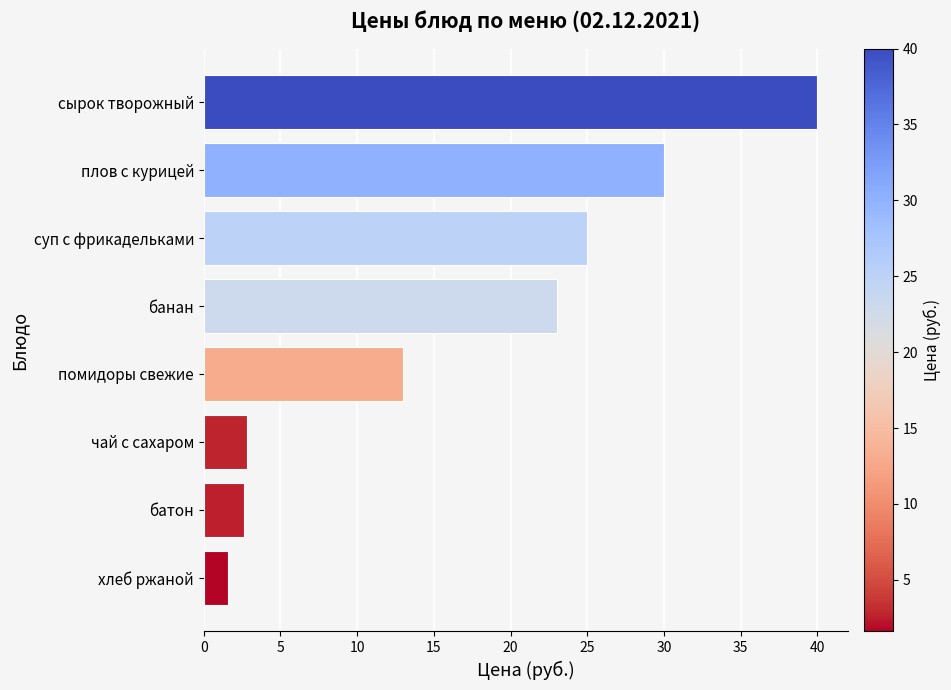

What is the sum of all values?

138.0